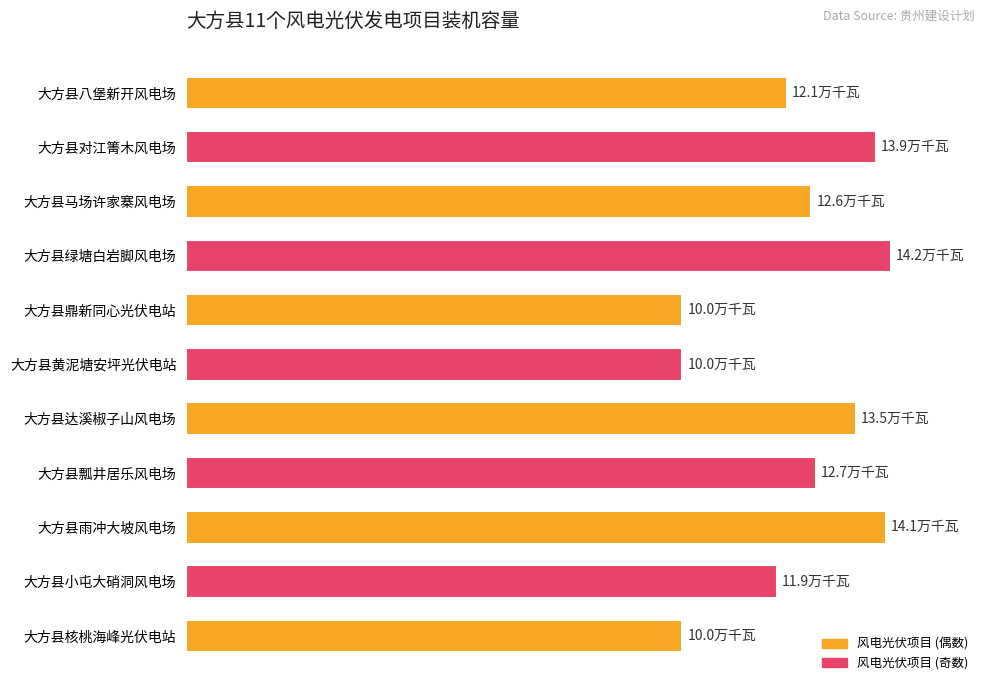

What is the difference between the second highest and minimum values?

4.1